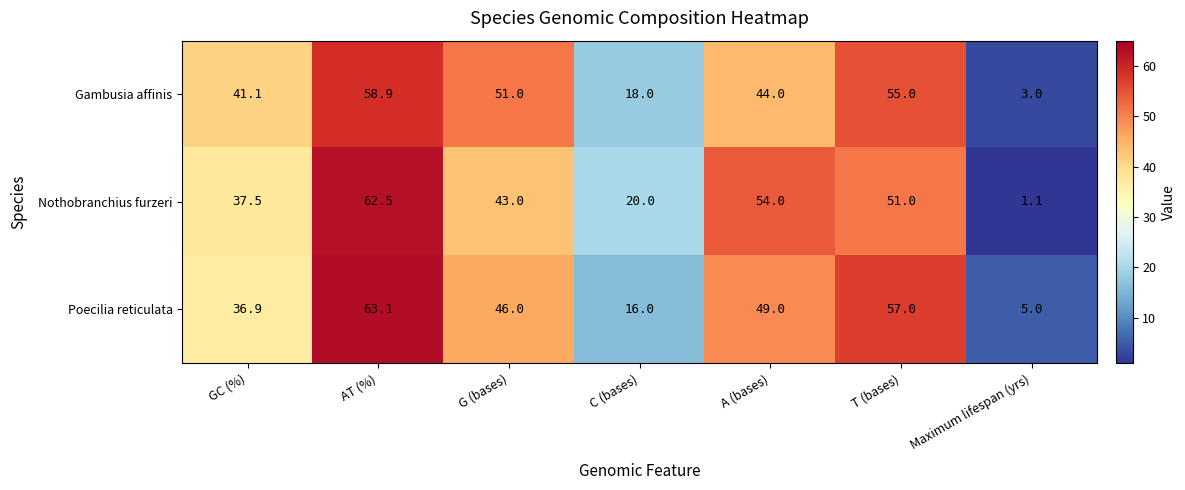

What is the spread (max minus min) of values at C (bases)?

4.0